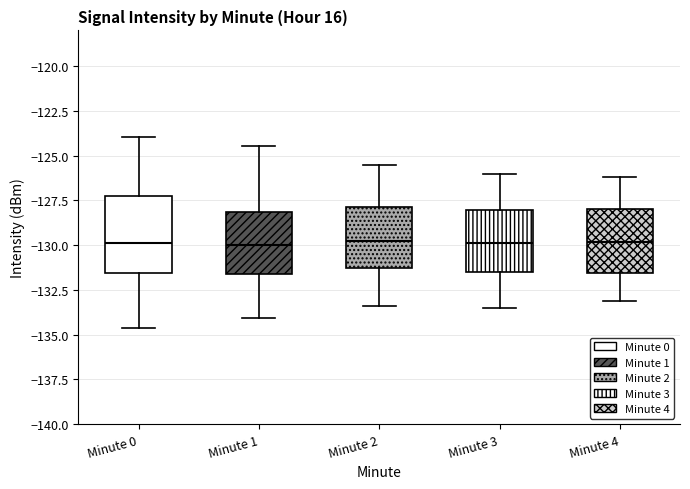

Where is the lower edge of the box for Minute 0 on the y-axis? The values are not printed on the chart, so give them approximately, as read against the axis.

-131.5